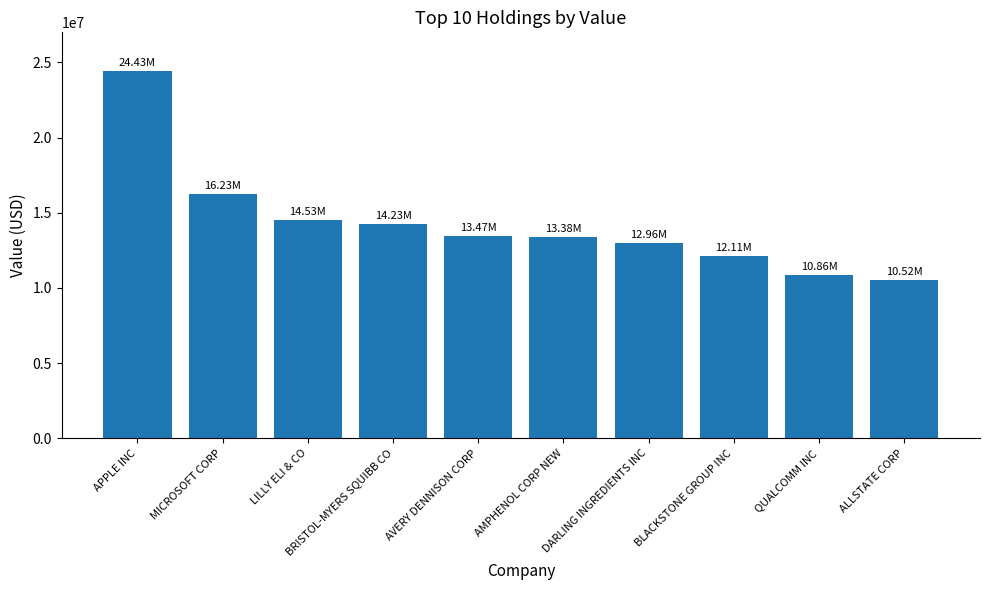

How many categories are shown in the chart?

10